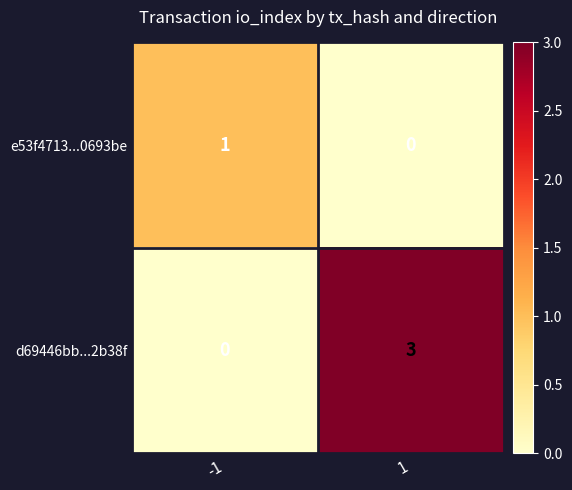

What is the sum of all d69446bb...2b38f values?

3